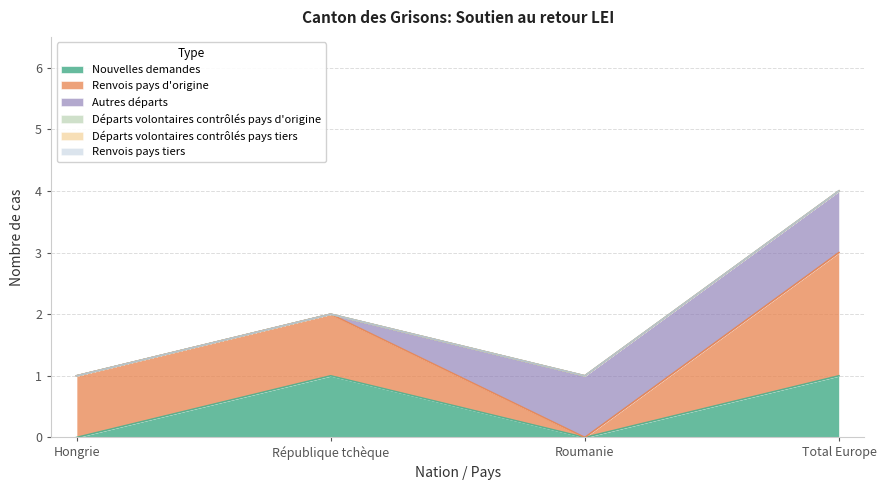

True or false: Renvois pays tiers and Nouvelles demandes intersect in this chart.

False